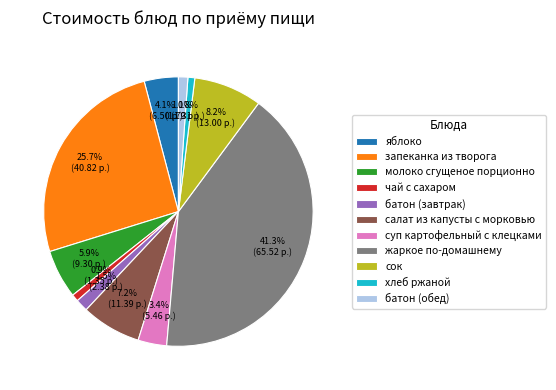

Is батон (завтрак) the majority of the pie?

No